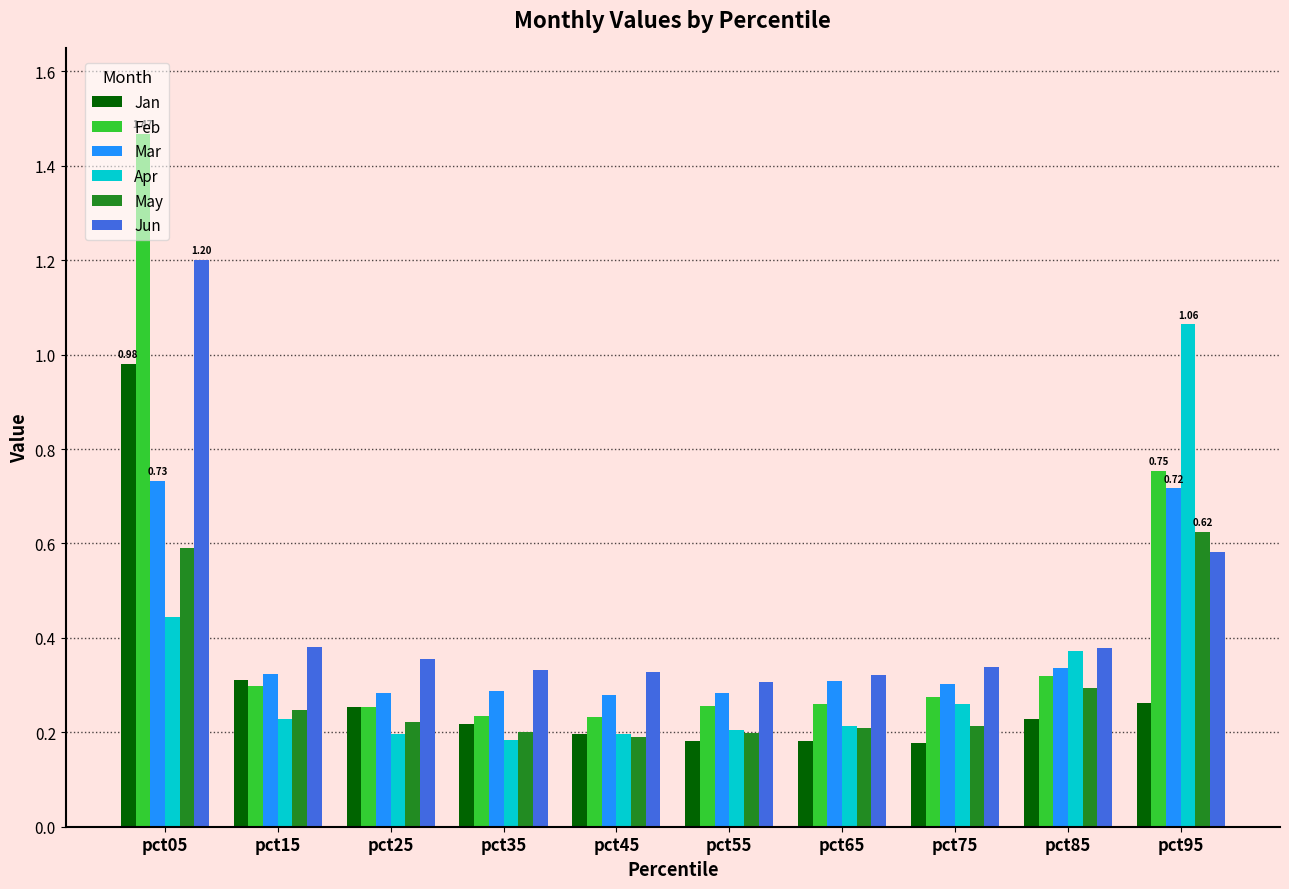

Which series has the widest spread of values?

Feb